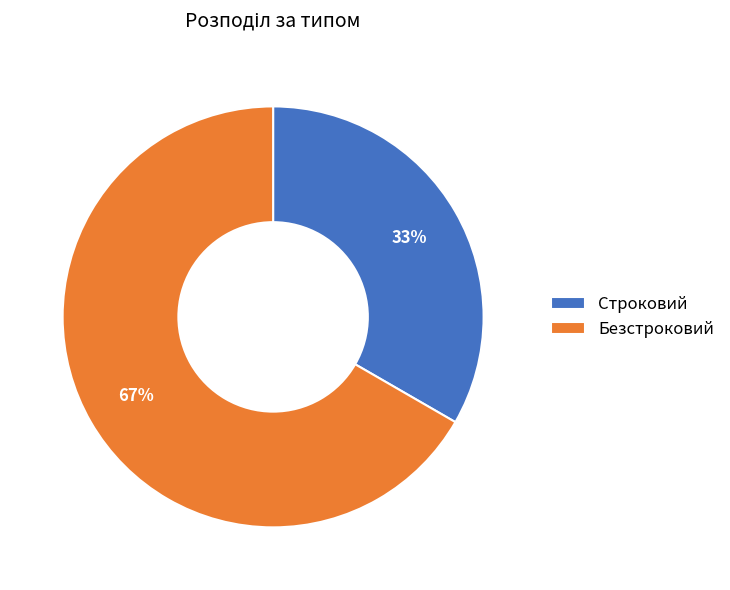

What is the ratio of the value at Безстроковий to the value at Строковий?

2.0